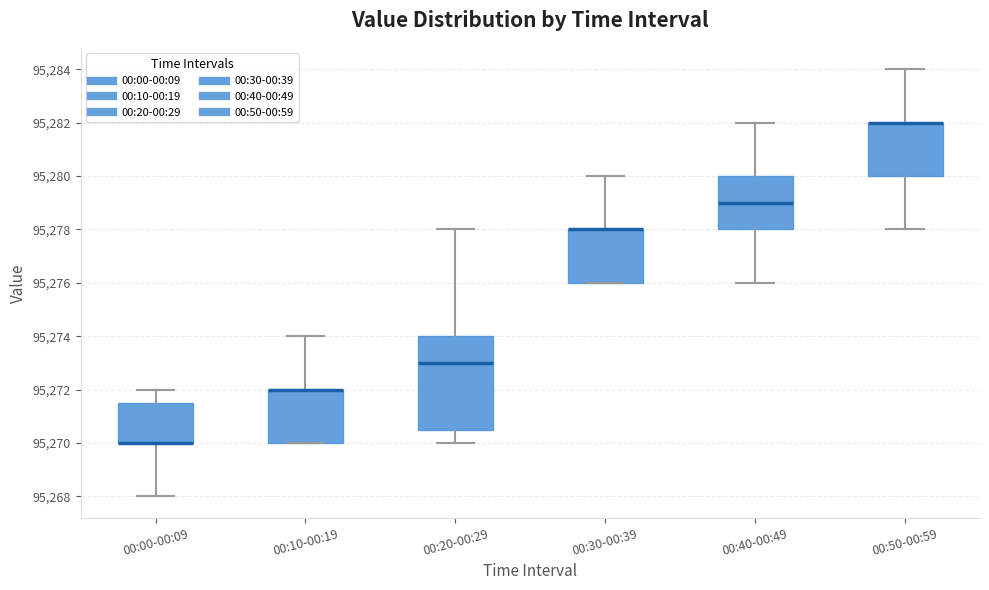

Comparing the boxes themselves (not the whiskers), which one is the tallest?

00:20-00:29